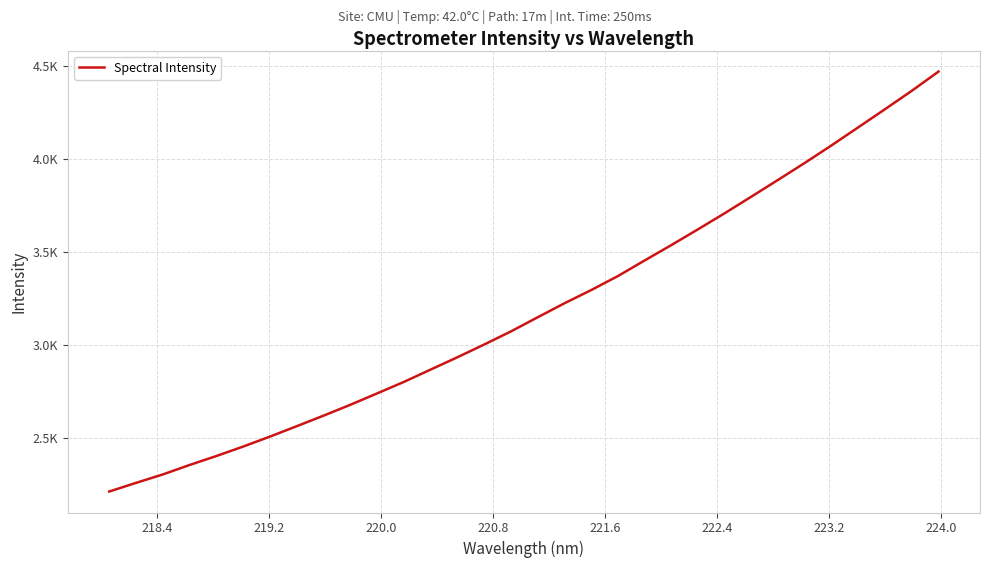

Does the chart display data point markers on the line(s)?

No